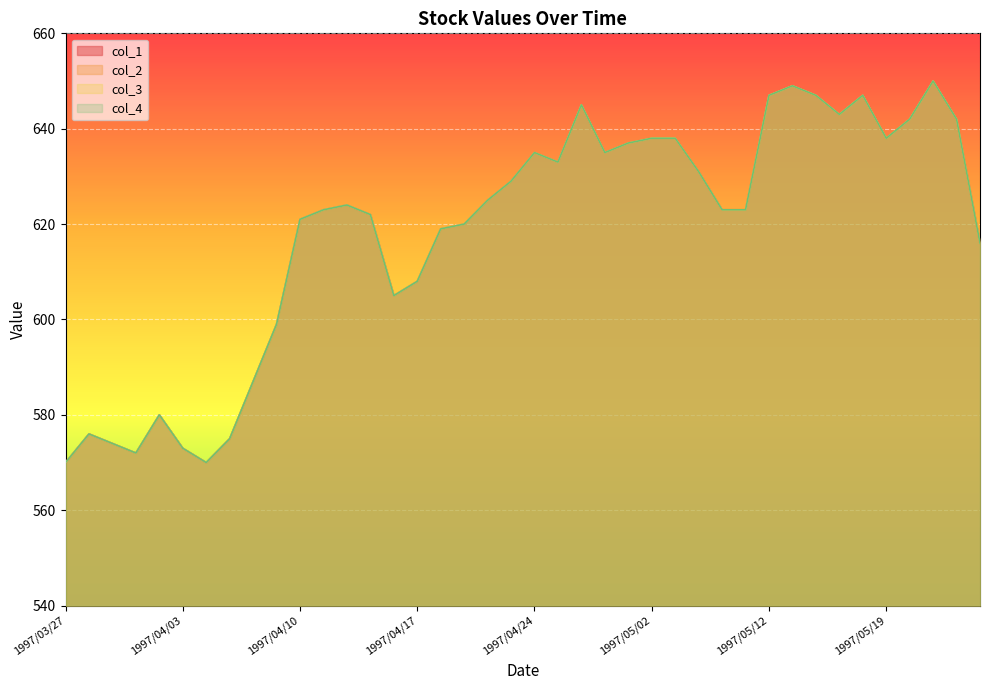

How many interior local peaks does the col_3 series have?

8